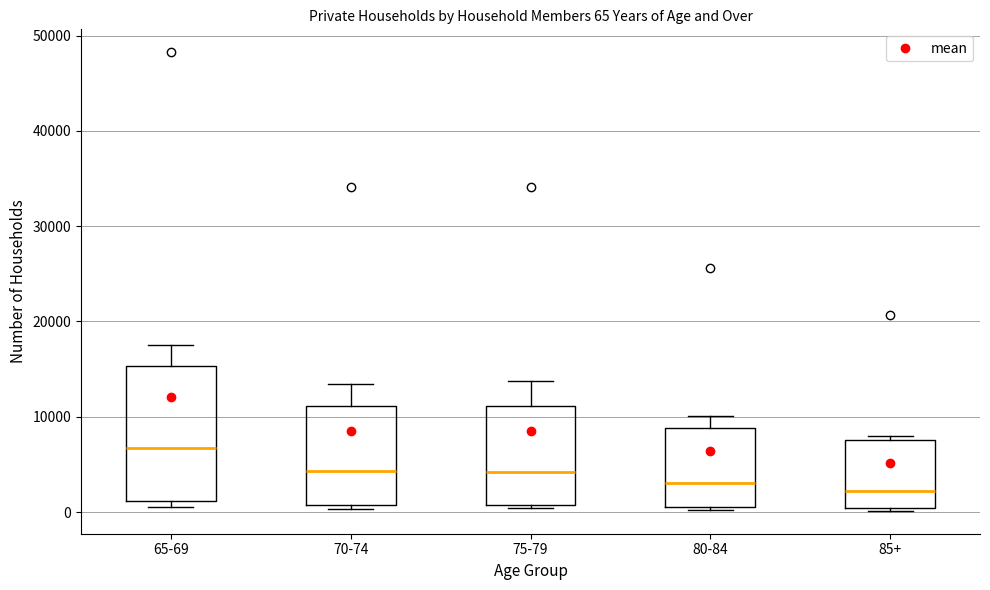

Which box is the tallest, from its lower edge to its upper edge?

65-69